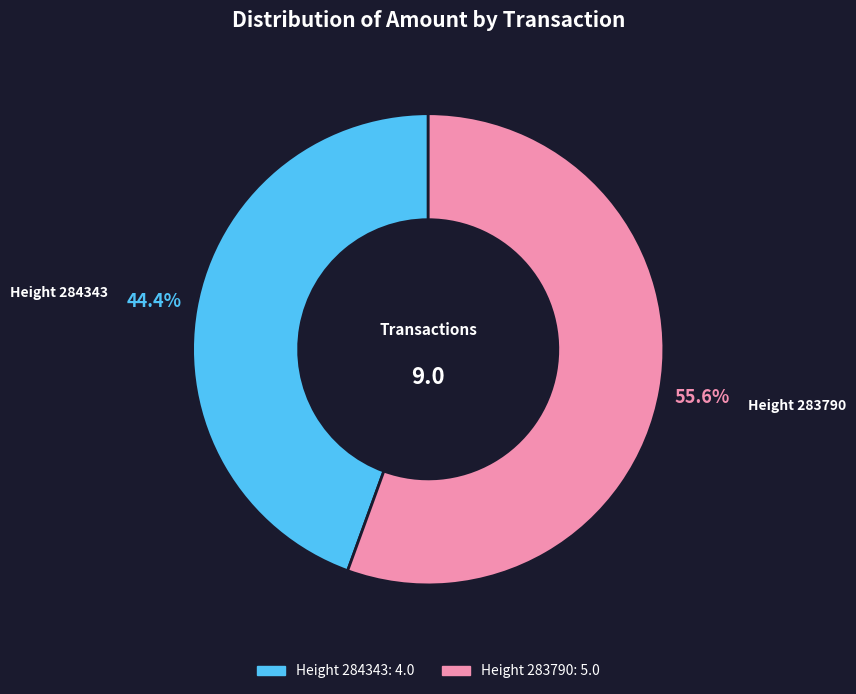

How many segments does this pie chart have?

2